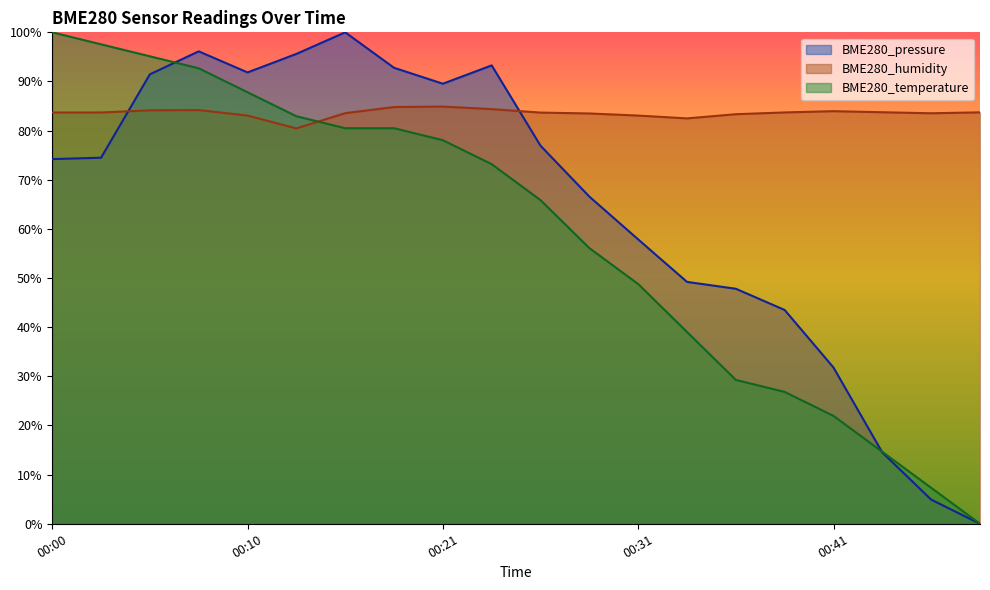

What are all the series names shown in the legend?

BME280_pressure, BME280_humidity, BME280_temperature